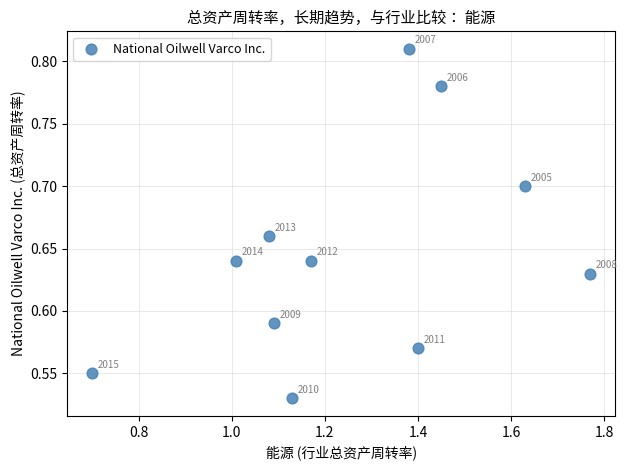

What is the average X value?

1.3